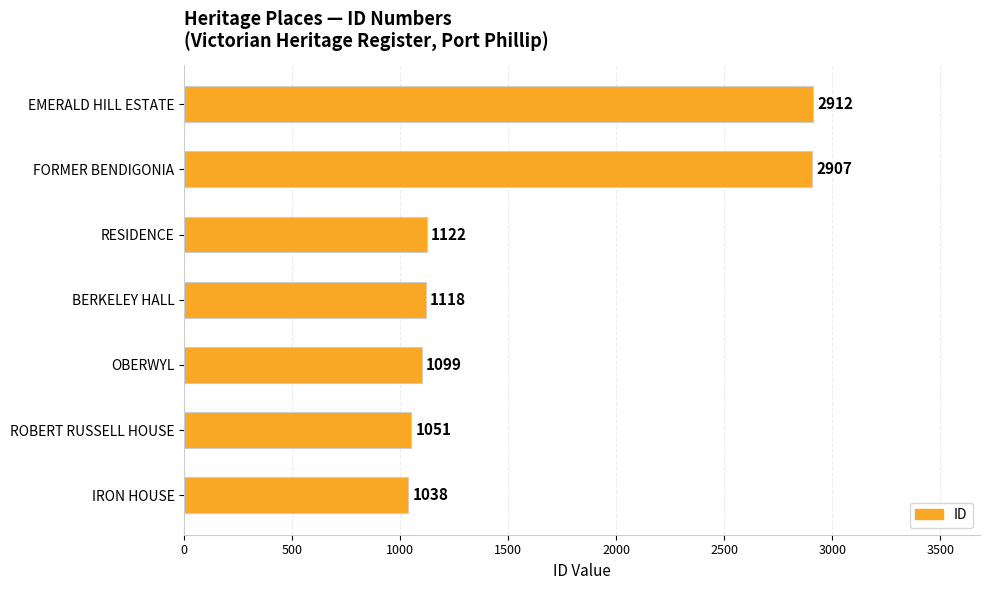

Reading bottom to top, transcribe all the data shown in this chart.

1038	1051	1099	1118	1122	2907	2912